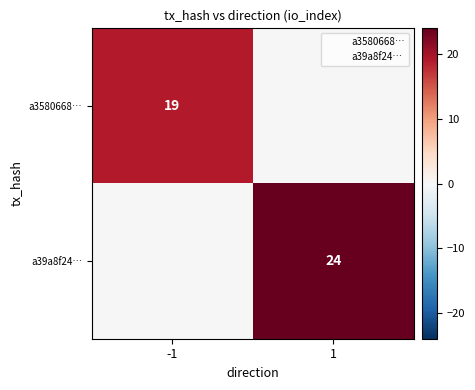

Which has a higher value, 1 or -1?

-1